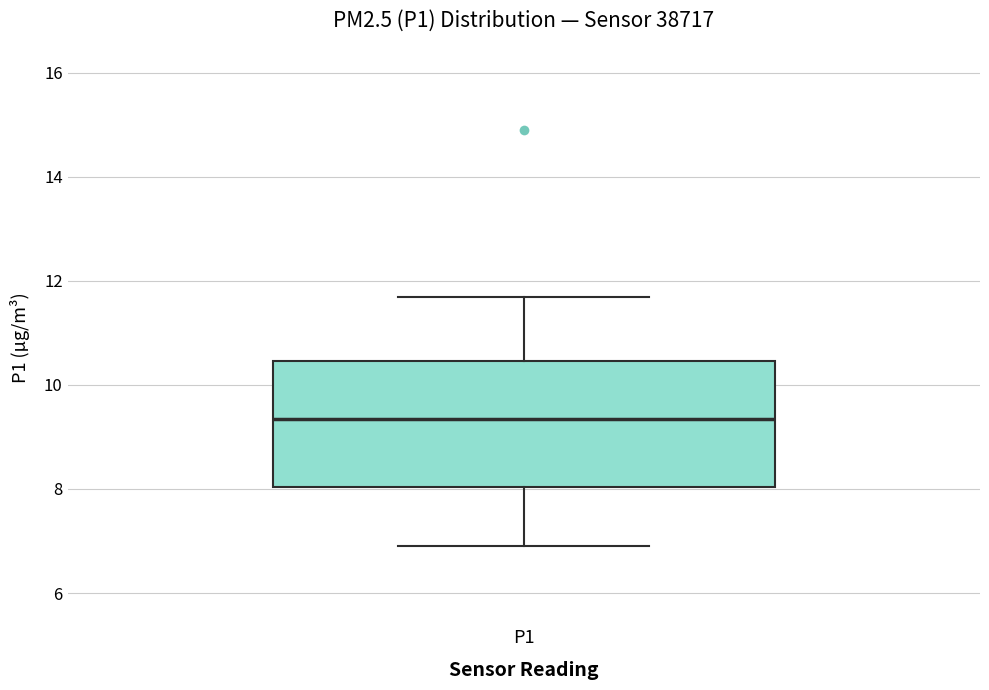

Transcribe this box plot: give where the median line is, the range the box spans, and where the two whiskers end, as read against the y-axis. The values are not printed on the chart, so give them approximately, as read against the axis.

median 9.4, box 8.0 to 10.4, whiskers 7.0 to 11.8